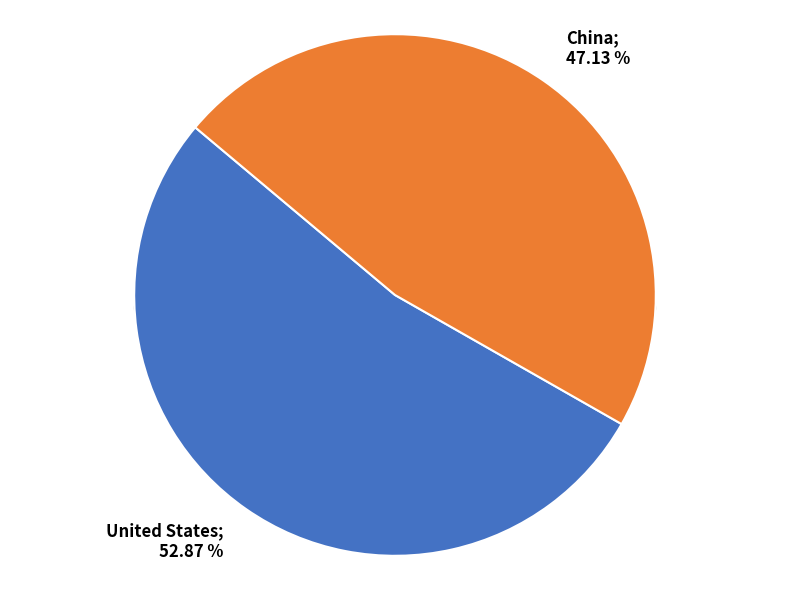

Which category accounts for the majority?

United States